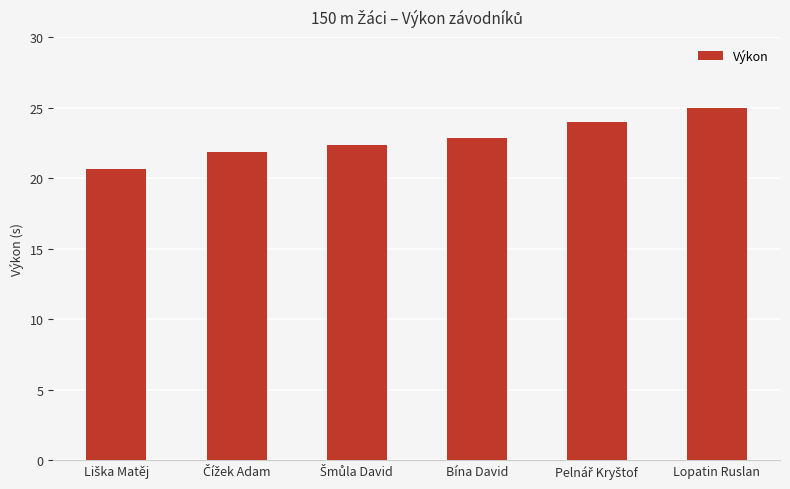

Read the value at Bína David.

22.9